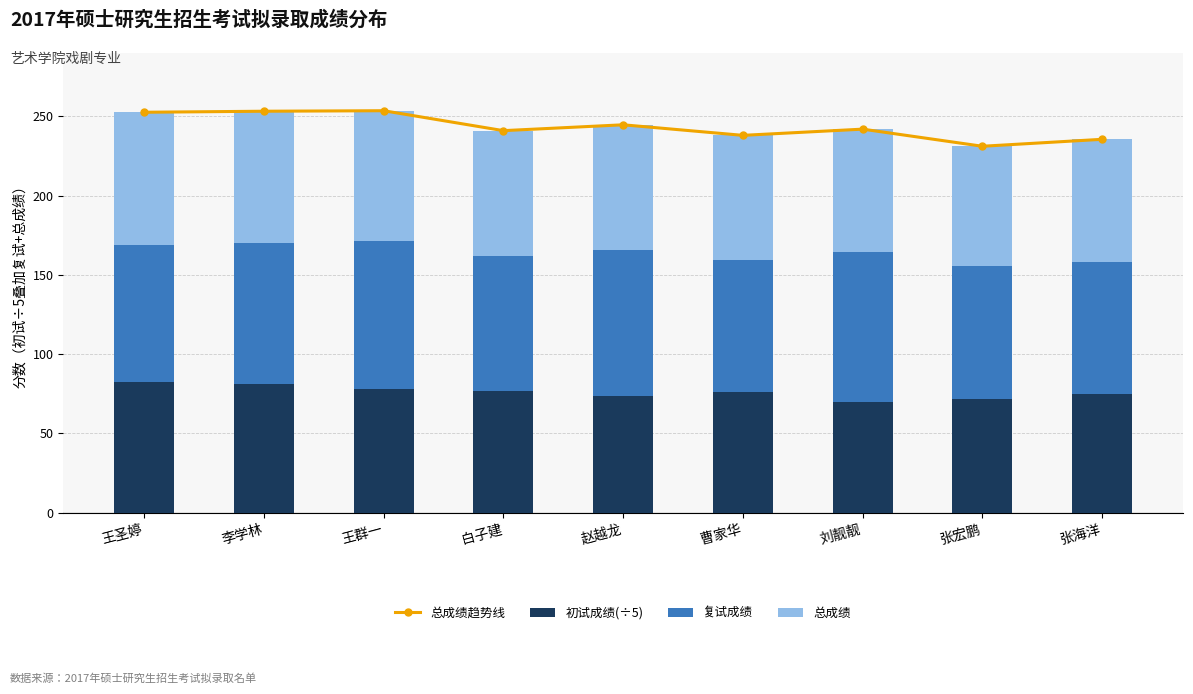

What is the smallest value displayed?

70.0